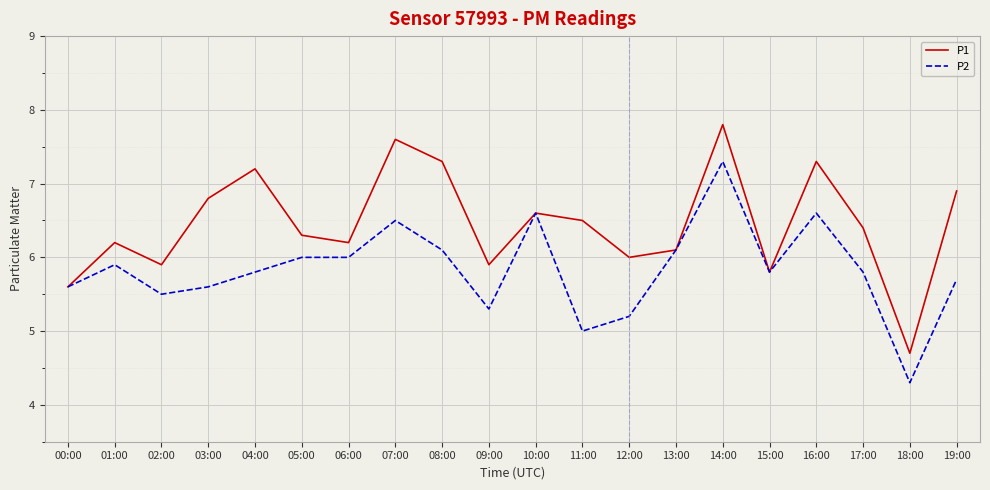

Which series has the largest total across all categories?

P1